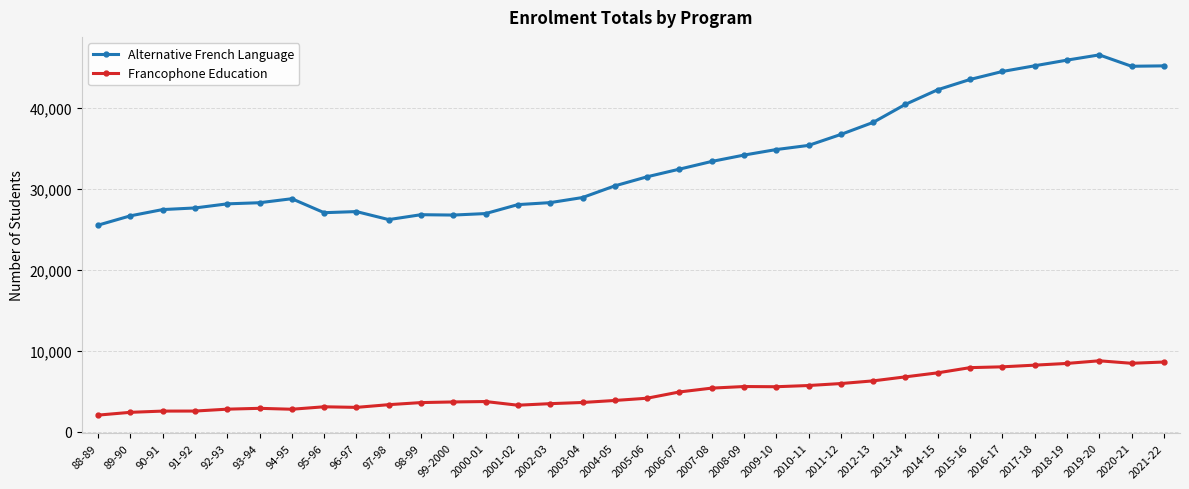

What is the difference between the Alternative French Language values at 88-89 and 2017-18?

19710